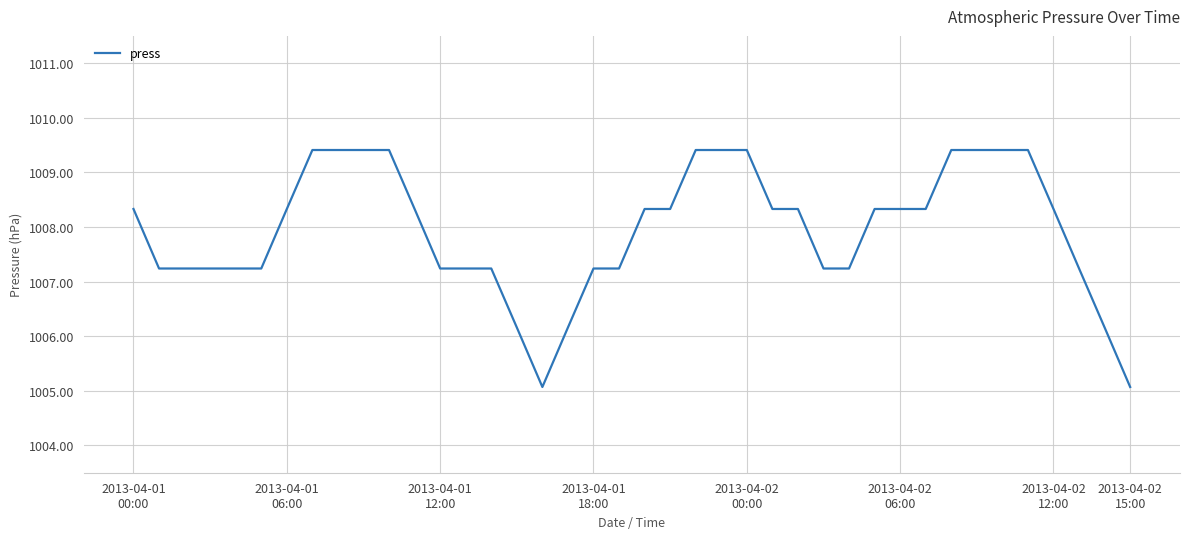

What is the difference between the maximum and minimum values?

4.3